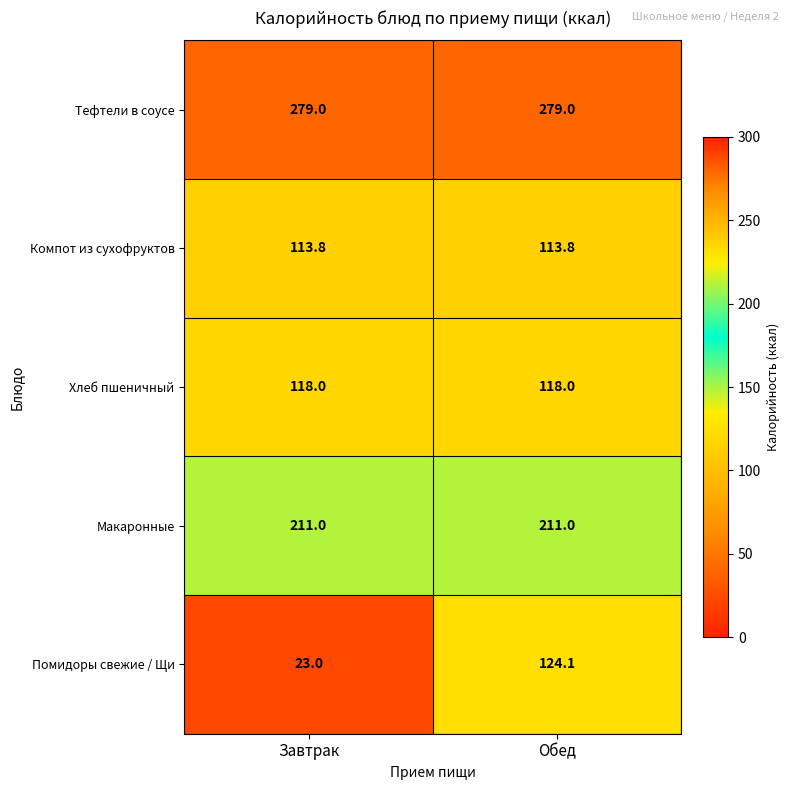

What is the difference between the Помидоры свежие / Щи values at Завтрак and Обед?

101.1